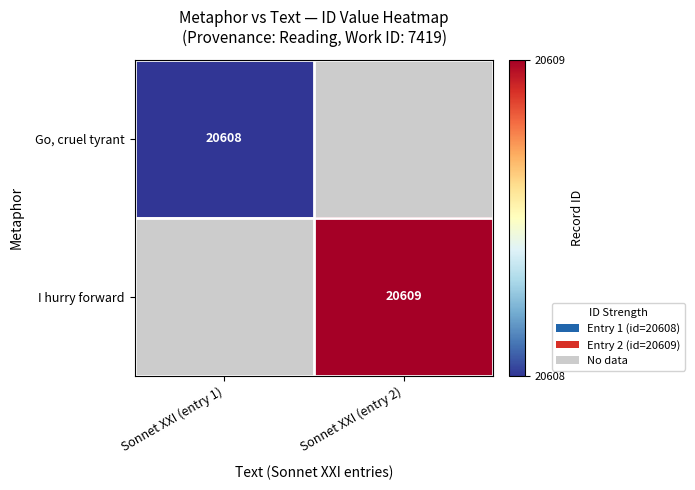

Is it true that Go, cruel tyrant equals 20608 at Sonnet XXI (entry 1)?

True